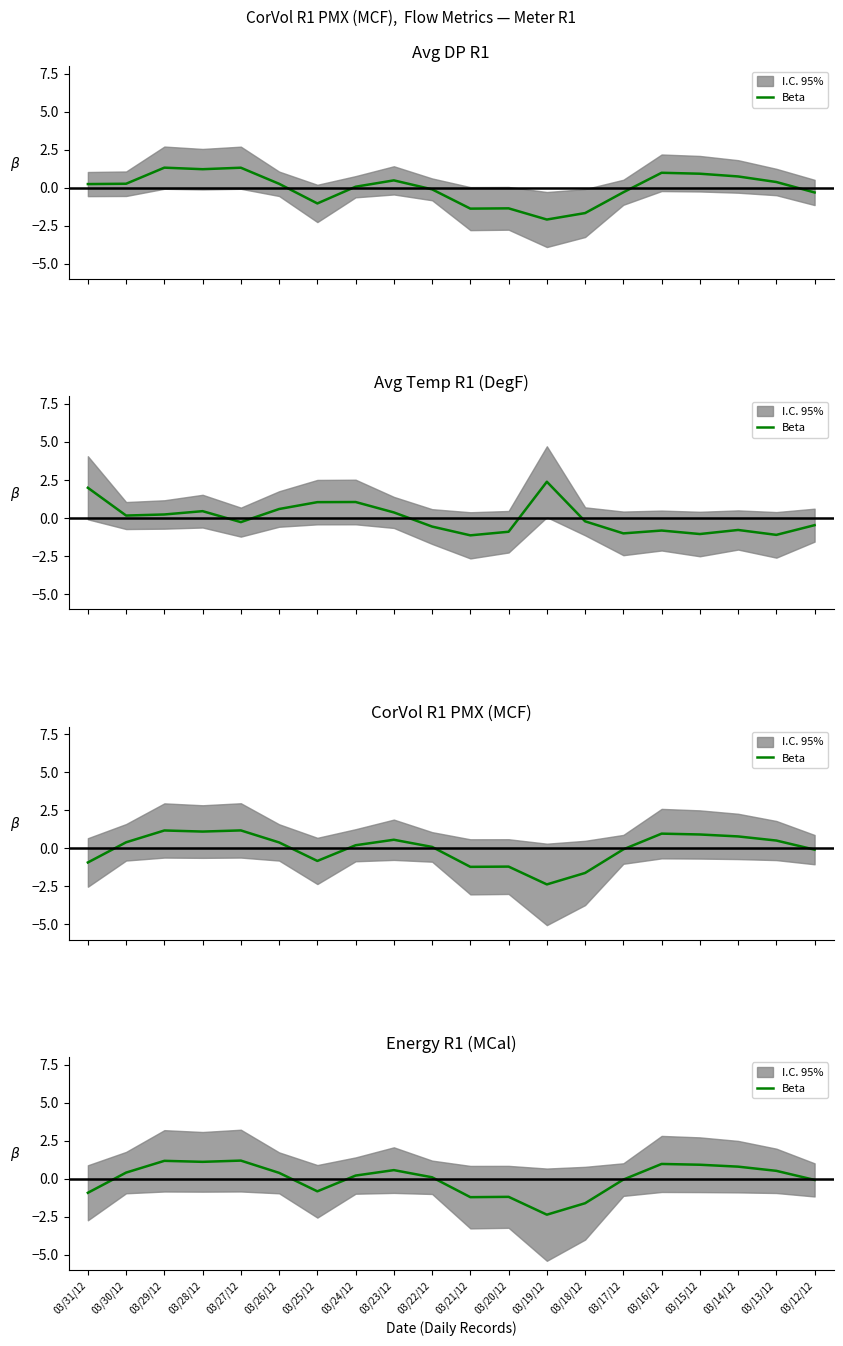

The value at 03/28/12 is 0.5. True or false?

False